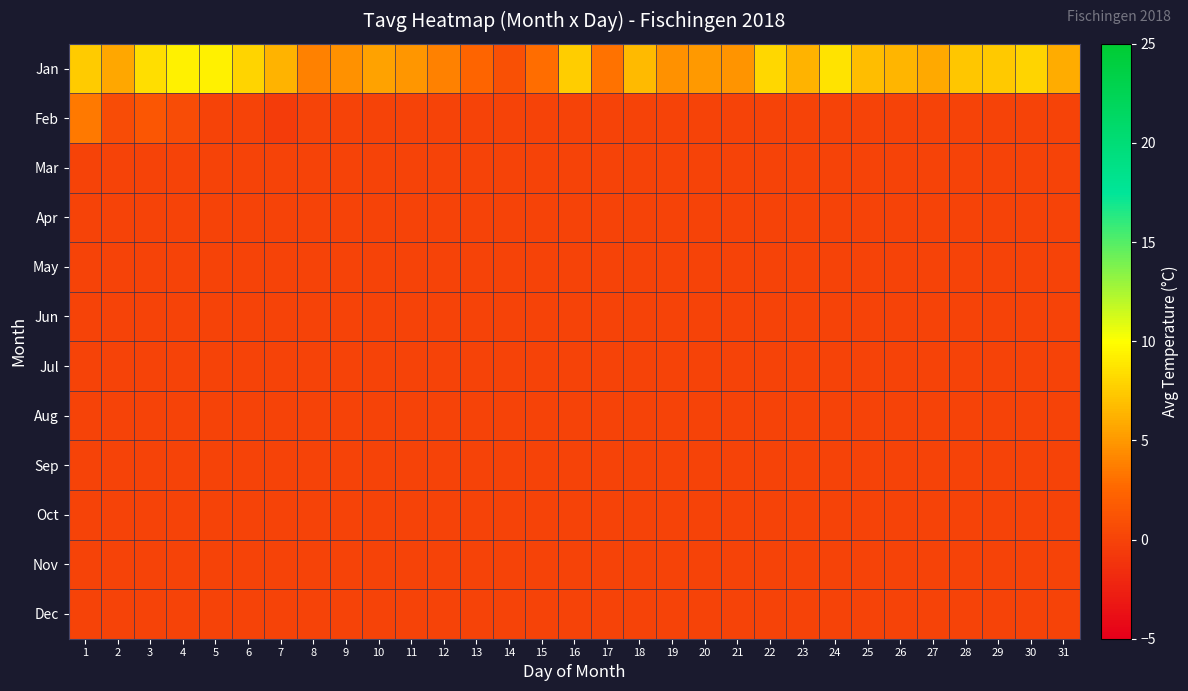

Reading right to left, list all the values displayed in this chart.

Jan: 31=6.0	30=8.0	29=7.4	28=7.2	27=5.9	26=6.5	25=6.8	24=8.7	23=6.3	22=8.1	21=4.8	20=5.0	19=4.7	18=6.7	17=3.2	16=7.6	15=2.9	14=1.0	13=2.5	12=3.9	11=5.0	10=5.5	9=4.7	8=3.9	7=6.3	6=8.0	5=9.3	4=9.4	3=8.5	2=5.7	1=7.5
Feb: 31=0.0	30=0.0	29=0.0	28=0.0	27=0.0	26=0.0	25=0.0	24=0.0	23=0.0	22=0.0	21=0.0	20=0.0	19=0.0	18=0.0	17=0.0	16=0.0	15=0.0	14=0.0	13=0.0	12=0.0	11=0.0	10=0.0	9=0.0	8=0.0	7=-0.4	6=0.0	5=-0.1	4=0.7	3=1.4	2=0.7	1=3.5
Mar: 31=0.0	30=0.0	29=0.0	28=0.0	27=0.0	26=0.0	25=0.0	24=0.0	23=0.0	22=0.0	21=0.0	20=0.0	19=0.0	18=0.0	17=0.0	16=0.0	15=0.0	14=0.0	13=0.0	12=0.0	11=0.0	10=0.0	9=0.0	8=0.0	7=0.0	6=0.0	5=0.0	4=0.0	3=0.0	2=0.0	1=0.0
Apr: 31=0.0	30=0.0	29=0.0	28=0.0	27=0.0	26=0.0	25=0.0	24=0.0	23=0.0	22=0.0	21=0.0	20=0.0	19=0.0	18=0.0	17=0.0	16=0.0	15=0.0	14=0.0	13=0.0	12=0.0	11=0.0	10=0.0	9=0.0	8=0.0	7=0.0	6=0.0	5=0.0	4=0.0	3=0.0	2=0.0	1=0.0
May: 31=0.0	30=0.0	29=0.0	28=0.0	27=0.0	26=0.0	25=0.0	24=0.0	23=0.0	22=0.0	21=0.0	20=0.0	19=0.0	18=0.0	17=0.0	16=0.0	15=0.0	14=0.0	13=0.0	12=0.0	11=0.0	10=0.0	9=0.0	8=0.0	7=0.0	6=0.0	5=0.0	4=0.0	3=0.0	2=0.0	1=0.0
Jun: 31=0.0	30=0.0	29=0.0	28=0.0	27=0.0	26=0.0	25=0.0	24=0.0	23=0.0	22=0.0	21=0.0	20=0.0	19=0.0	18=0.0	17=0.0	16=0.0	15=0.0	14=0.0	13=0.0	12=0.0	11=0.0	10=0.0	9=0.0	8=0.0	7=0.0	6=0.0	5=0.0	4=0.0	3=0.0	2=0.0	1=0.0
Jul: 31=0.0	30=0.0	29=0.0	28=0.0	27=0.0	26=0.0	25=0.0	24=0.0	23=0.0	22=0.0	21=0.0	20=0.0	19=0.0	18=0.0	17=0.0	16=0.0	15=0.0	14=0.0	13=0.0	12=0.0	11=0.0	10=0.0	9=0.0	8=0.0	7=0.0	6=0.0	5=0.0	4=0.0	3=0.0	2=0.0	1=0.0
Aug: 31=0.0	30=0.0	29=0.0	28=0.0	27=0.0	26=0.0	25=0.0	24=0.0	23=0.0	22=0.0	21=0.0	20=0.0	19=0.0	18=0.0	17=0.0	16=0.0	15=0.0	14=0.0	13=0.0	12=0.0	11=0.0	10=0.0	9=0.0	8=0.0	7=0.0	6=0.0	5=0.0	4=0.0	3=0.0	2=0.0	1=0.0
Sep: 31=0.0	30=0.0	29=0.0	28=0.0	27=0.0	26=0.0	25=0.0	24=0.0	23=0.0	22=0.0	21=0.0	20=0.0	19=0.0	18=0.0	17=0.0	16=0.0	15=0.0	14=0.0	13=0.0	12=0.0	11=0.0	10=0.0	9=0.0	8=0.0	7=0.0	6=0.0	5=0.0	4=0.0	3=0.0	2=0.0	1=0.0
Oct: 31=0.0	30=0.0	29=0.0	28=0.0	27=0.0	26=0.0	25=0.0	24=0.0	23=0.0	22=0.0	21=0.0	20=0.0	19=0.0	18=0.0	17=0.0	16=0.0	15=0.0	14=0.0	13=0.0	12=0.0	11=0.0	10=0.0	9=0.0	8=0.0	7=0.0	6=0.0	5=0.0	4=0.0	3=0.0	2=0.0	1=0.0
Nov: 31=0.0	30=0.0	29=0.0	28=0.0	27=0.0	26=0.0	25=0.0	24=0.0	23=0.0	22=0.0	21=0.0	20=0.0	19=0.0	18=0.0	17=0.0	16=0.0	15=0.0	14=0.0	13=0.0	12=0.0	11=0.0	10=0.0	9=0.0	8=0.0	7=0.0	6=0.0	5=0.0	4=0.0	3=0.0	2=0.0	1=0.0
Dec: 31=0.0	30=0.0	29=0.0	28=0.0	27=0.0	26=0.0	25=0.0	24=0.0	23=0.0	22=0.0	21=0.0	20=0.0	19=0.0	18=0.0	17=0.0	16=0.0	15=0.0	14=0.0	13=0.0	12=0.0	11=0.0	10=0.0	9=0.0	8=0.0	7=0.0	6=0.0	5=0.0	4=0.0	3=0.0	2=0.0	1=0.0